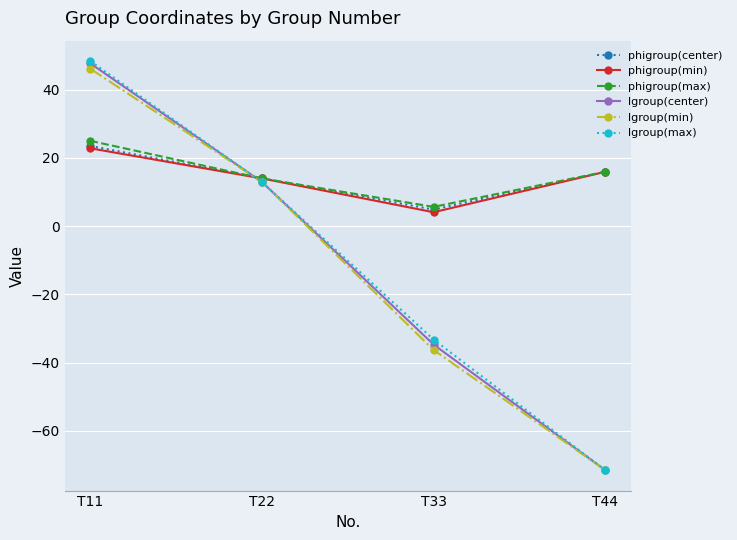

What is the sum of all lgroup(center) values?

-45.6